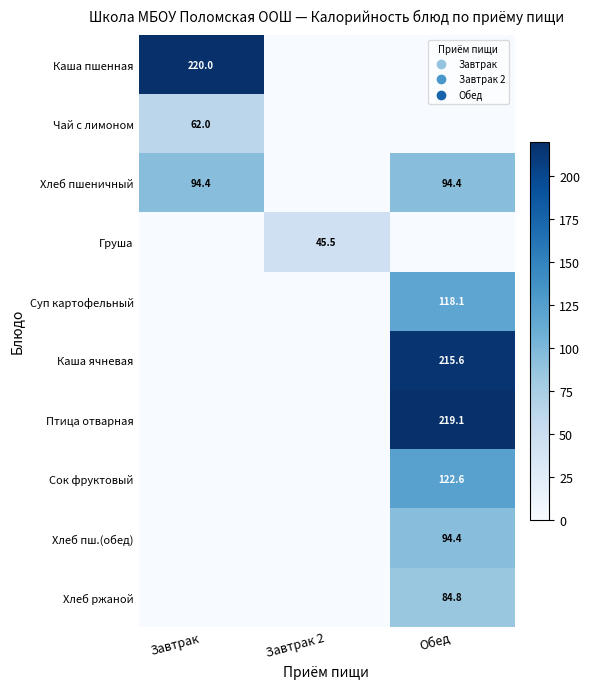

Which has a higher value, Завтрак or Обед?

Завтрак